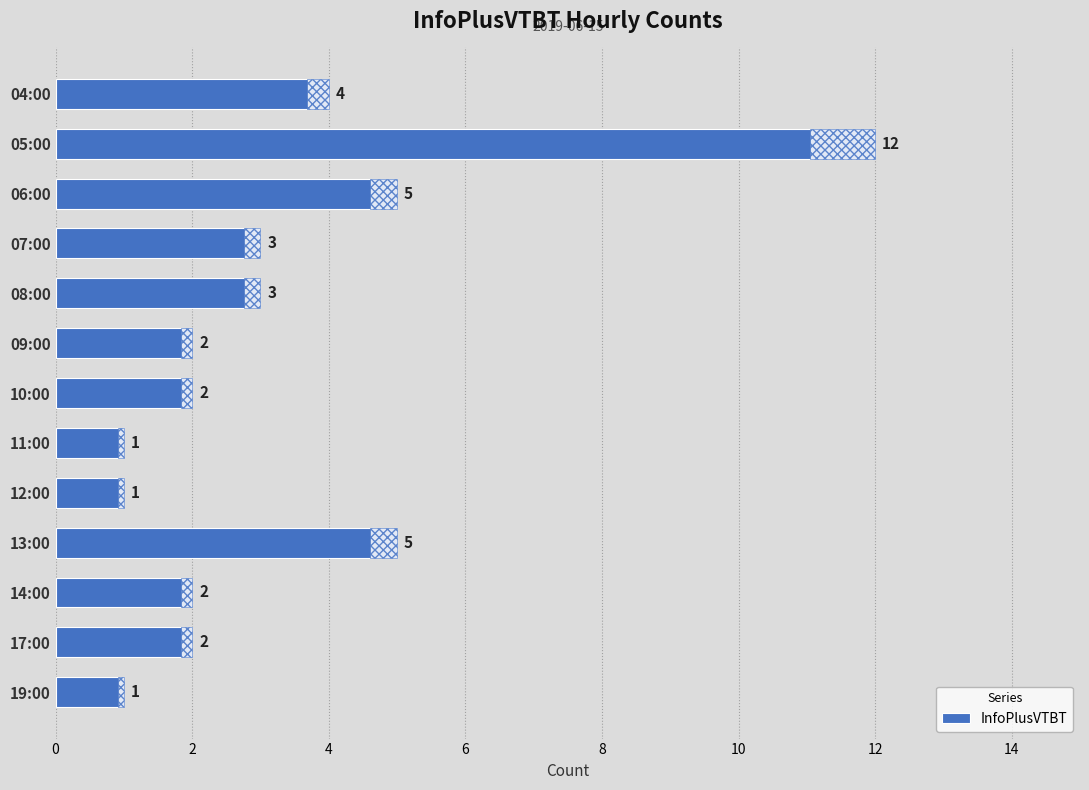

What is the change in value from 05:00 to 19:00?

-11